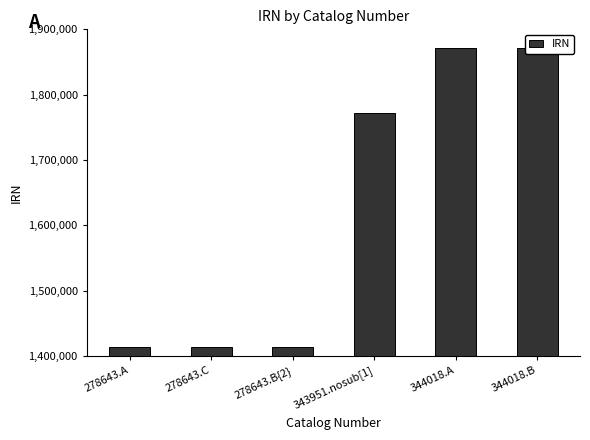

How many bars are there in total?

6